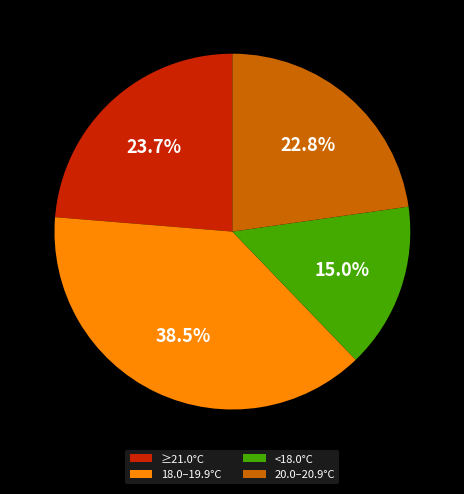

Combined, do <18.0°C and 20.0–20.9°C account for over 50%?

No